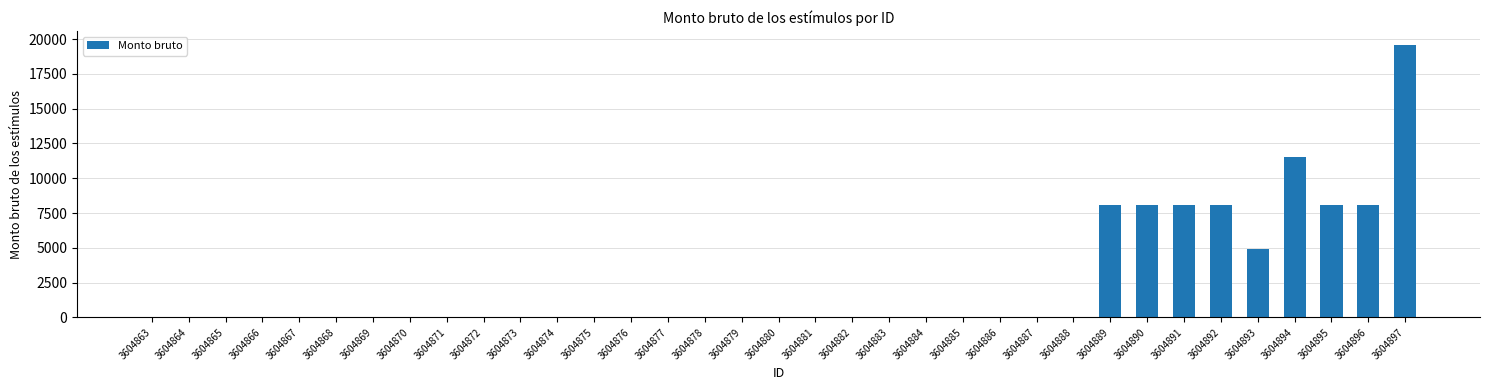

Does the chart contain stacked bars?

No